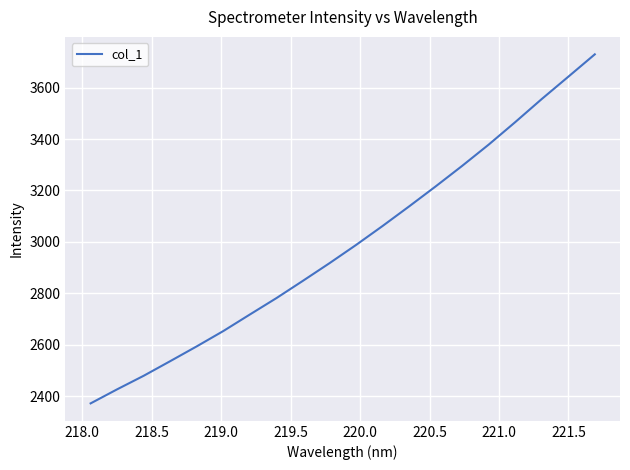

What is the difference between the maximum and minimum values?

1357.3